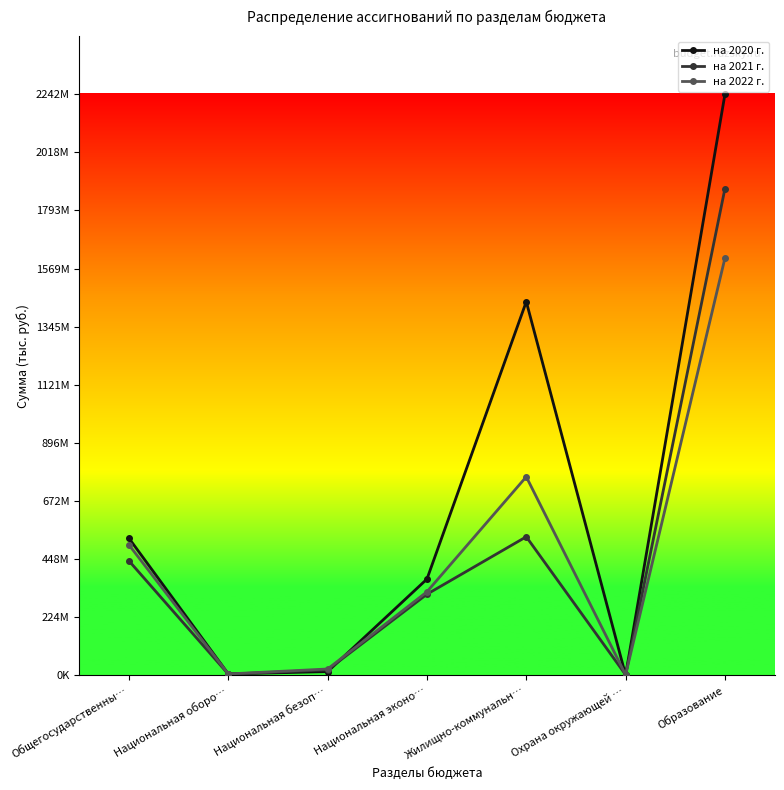

At which category does на 2021 г. reach its first local peak?

Жилищно-коммунальн…